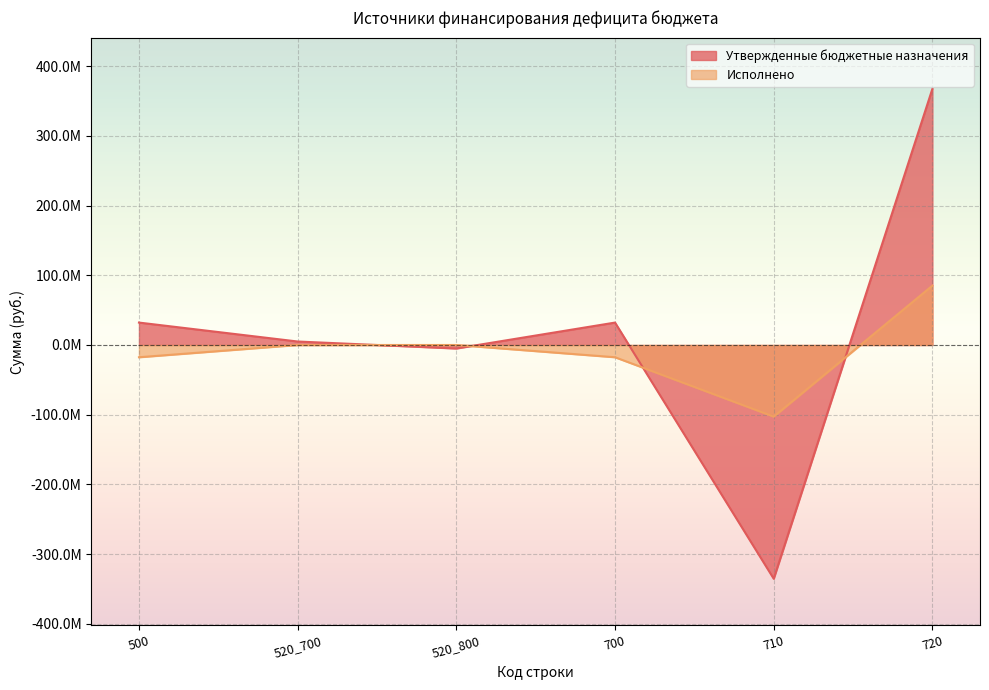

Rank the categories by Утвержденные бюджетные назначения value from lowest to highest.

710, 520_800, 520_700, 500, 700, 720